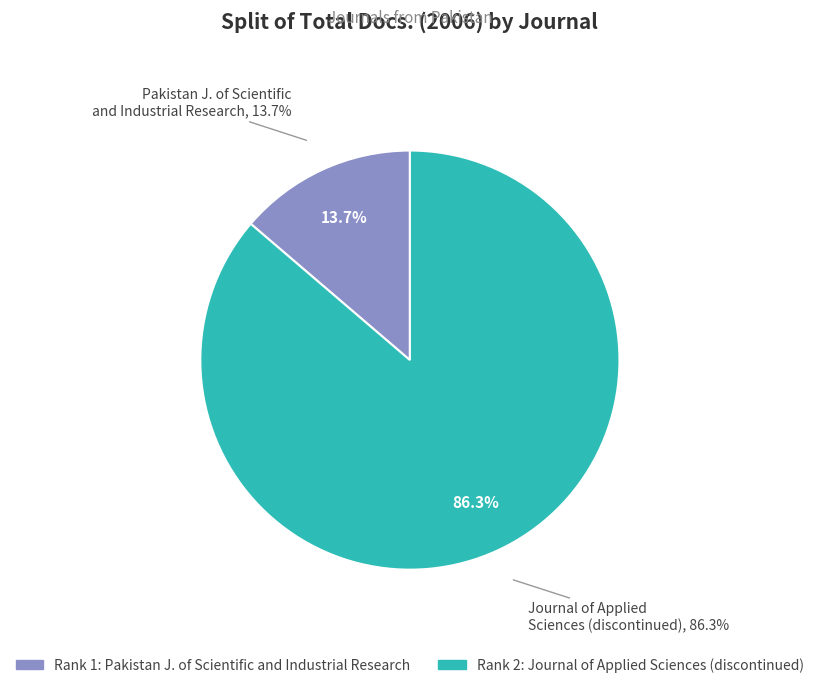

How many slices are in this pie chart?

2